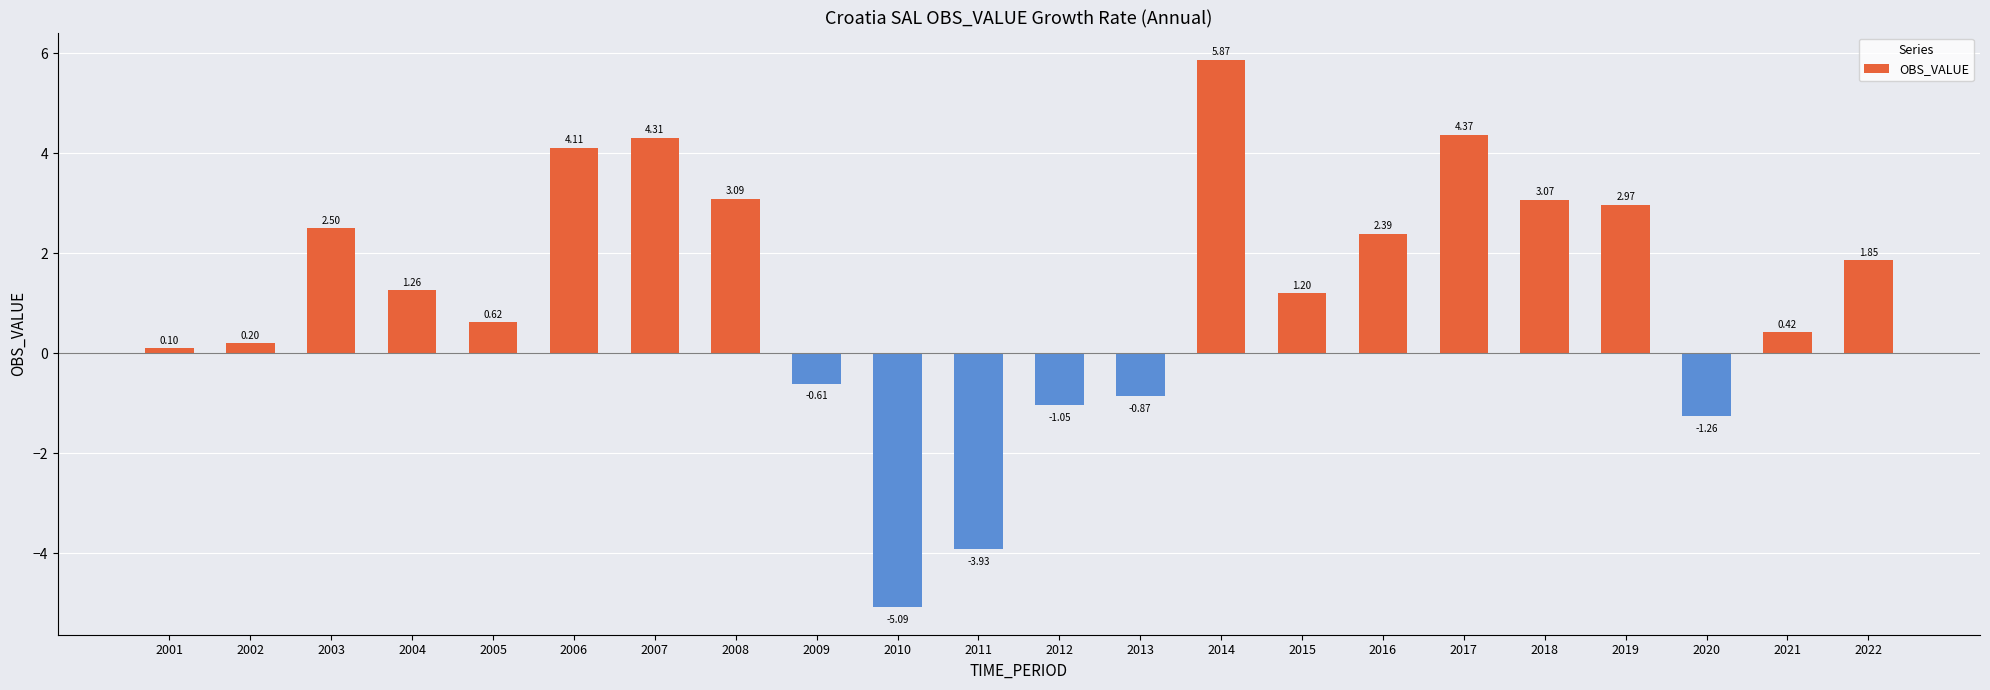

Does the chart contain stacked bars?

No